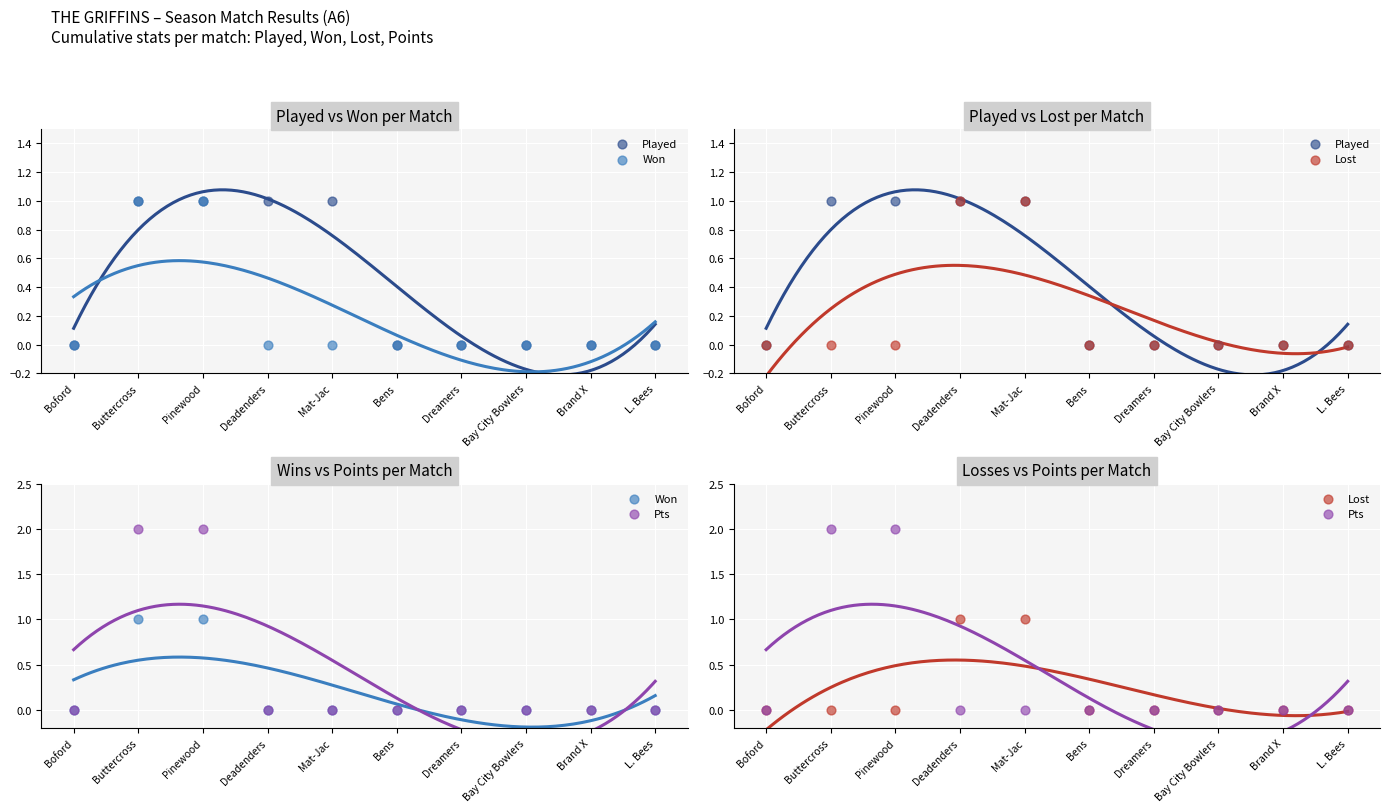

Which series has the widest spread of Y values?

Pts